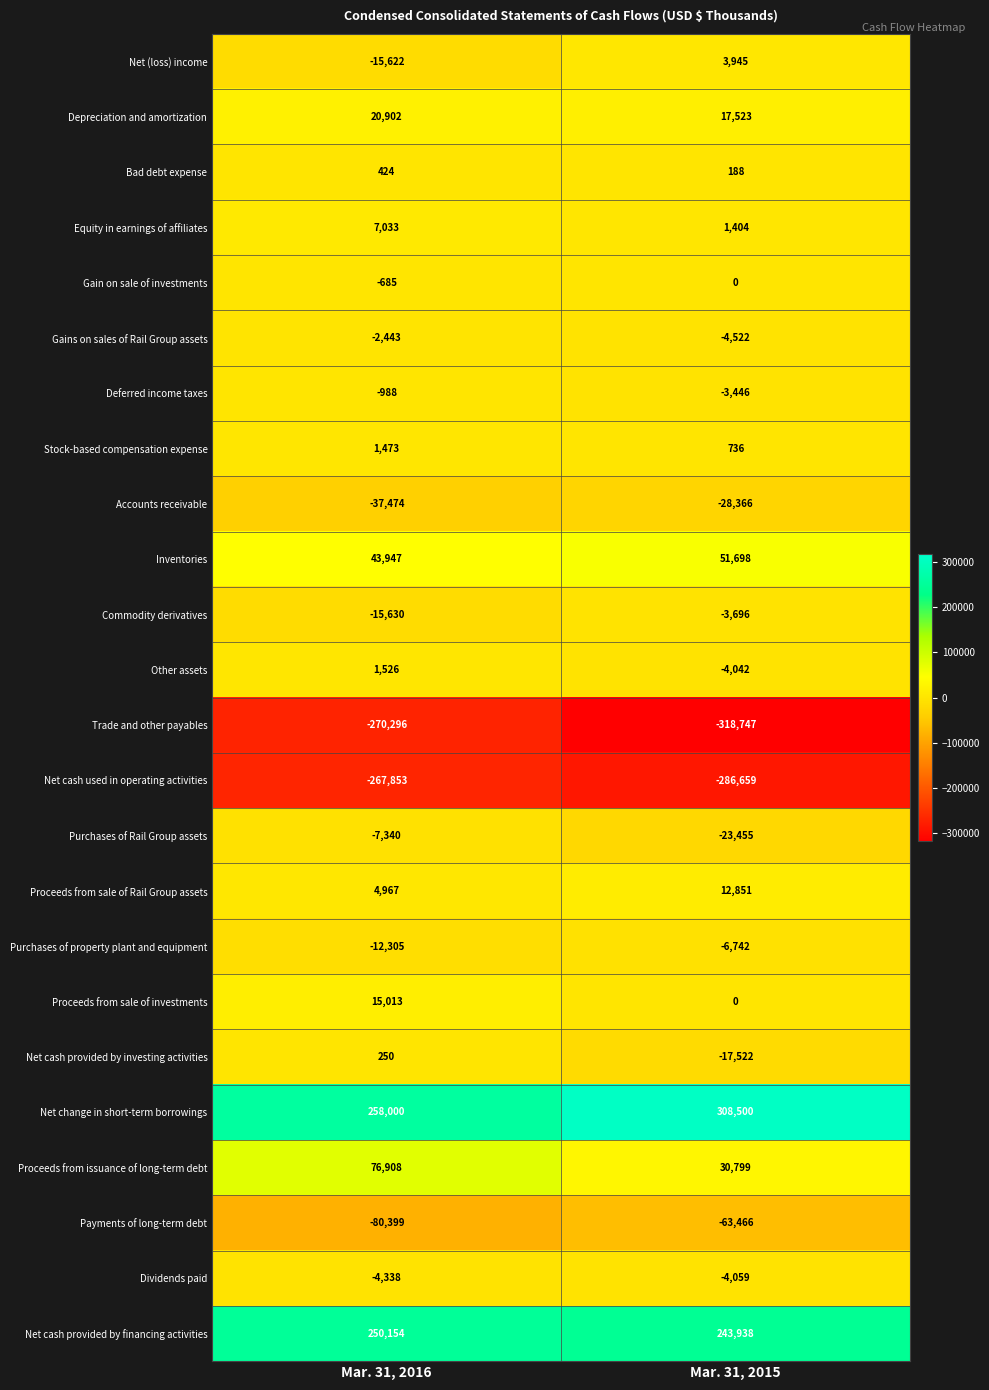

The value of Net cash provided by financing activities at Mar. 31, 2015 is 243938. True or false?

True